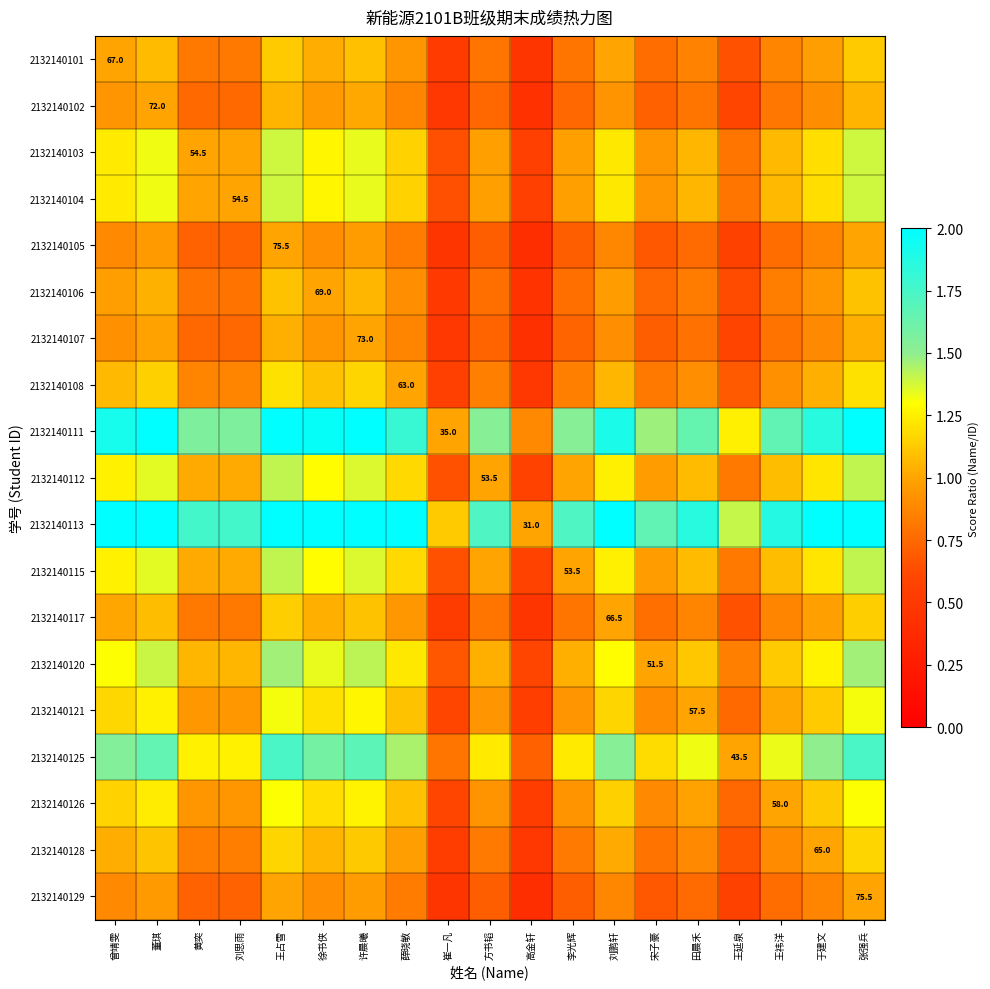

What is the difference between the maximum and minimum values in the 2132140115 series?

0.8